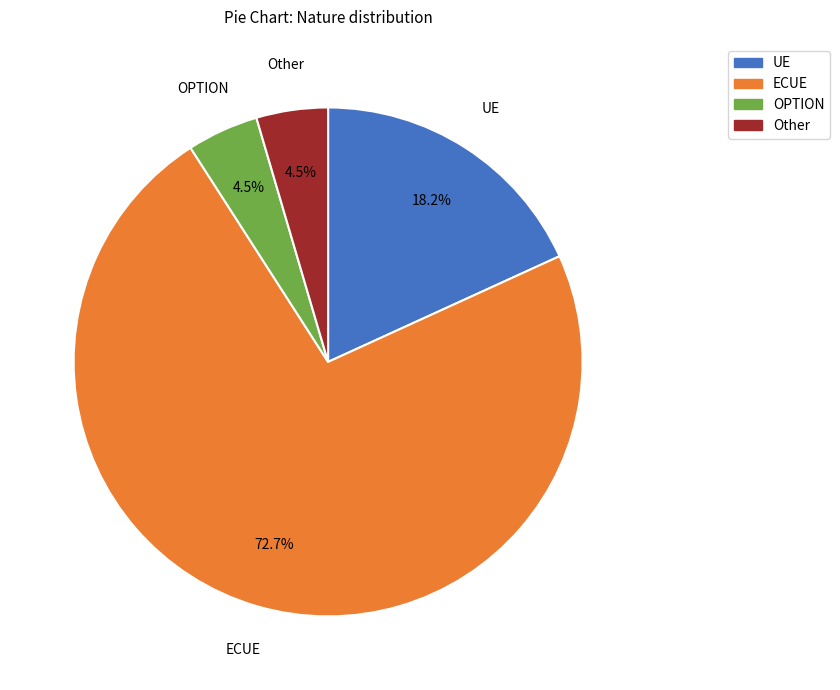

Approximately how many times larger is the value at OPTION compared to Other?

1.0